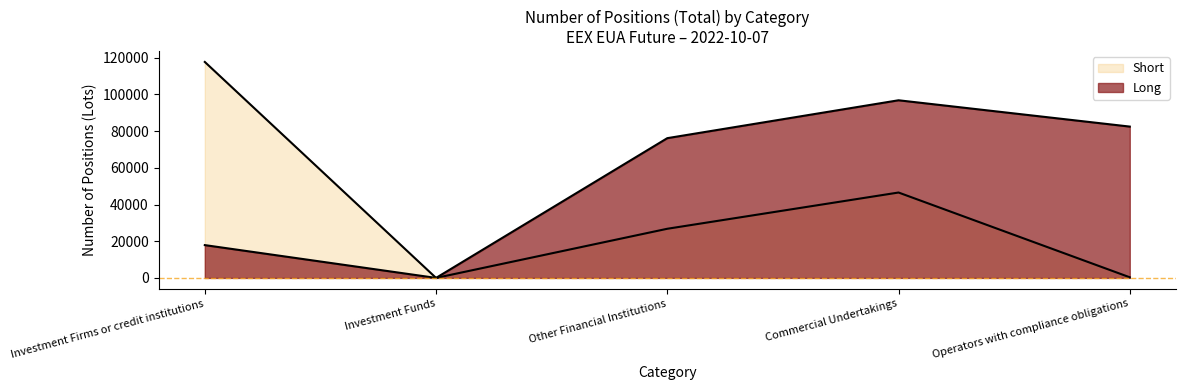

What are all the series names shown in the legend?

Long, Short